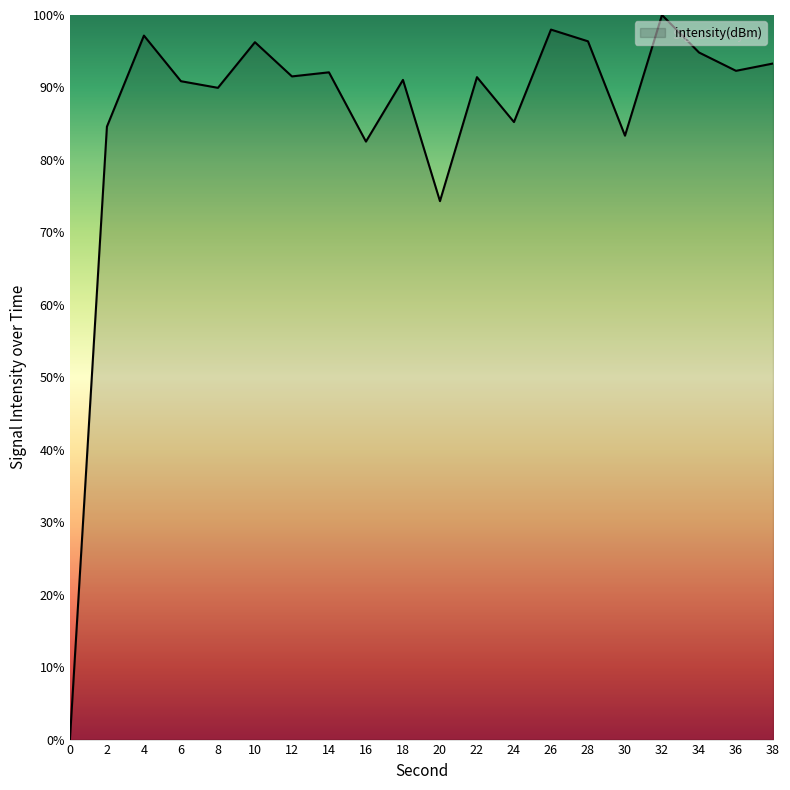

What is the greatest value displayed?

100.0